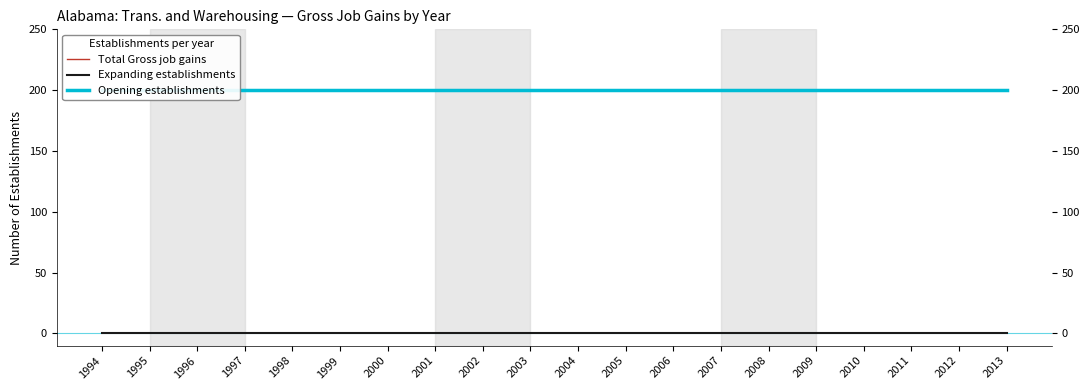

True or false: Opening establishments has more than 2 points higher than both neighbors.

False